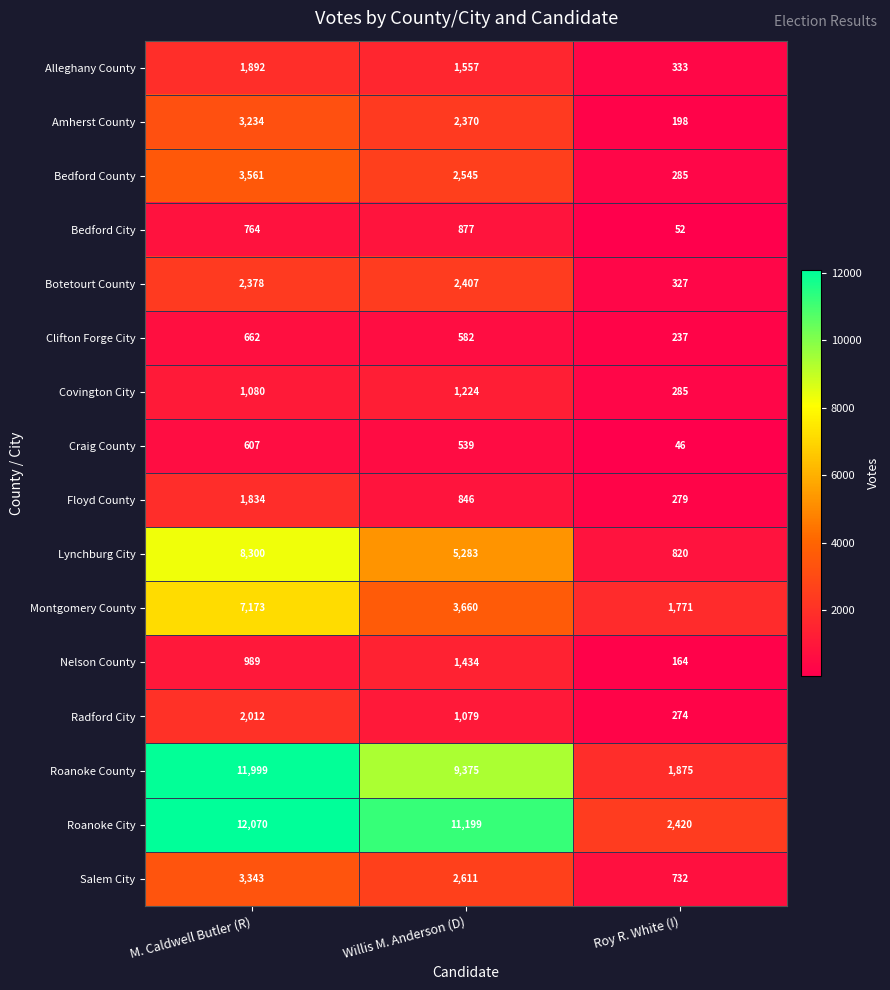

What is the sum of all Floyd County values?

2959